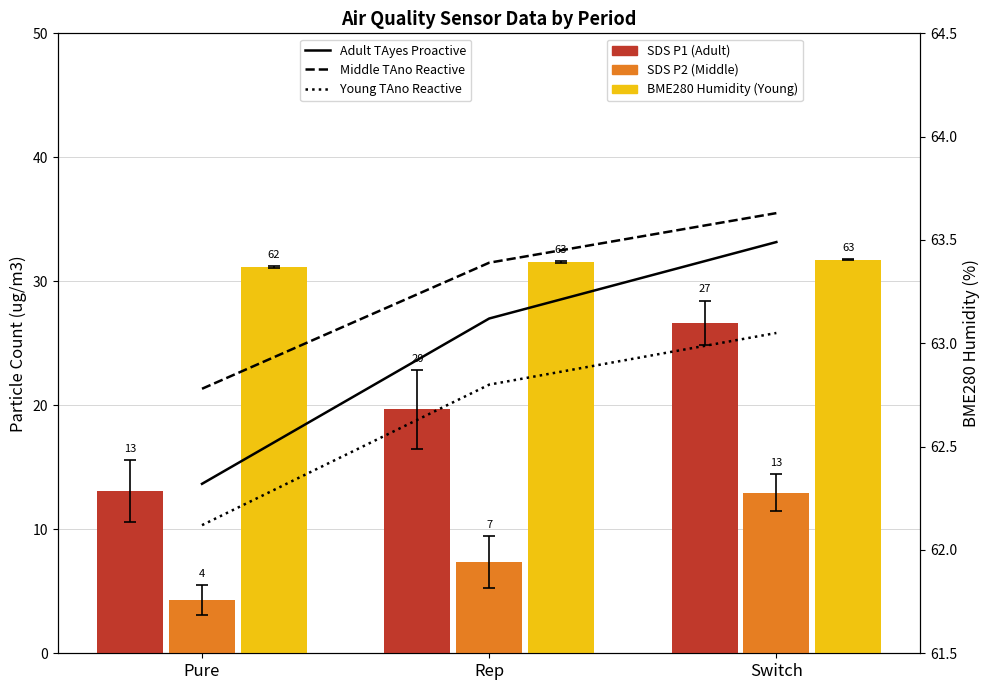

At which category is the sum across all series the highest?

Switch